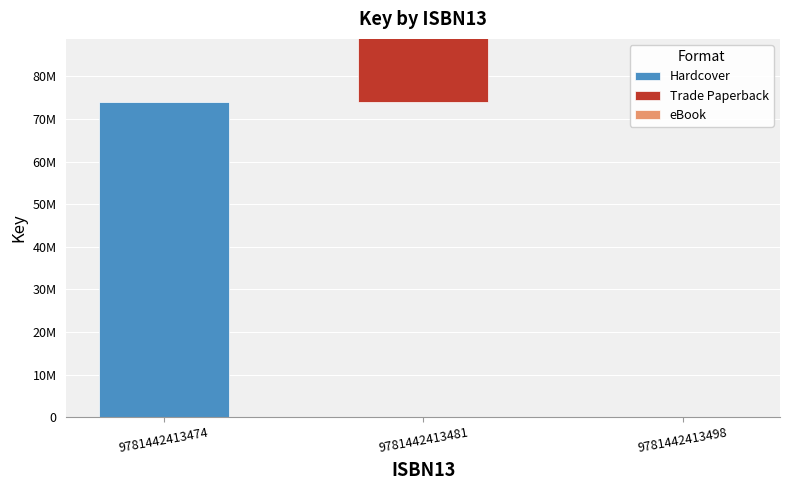

Reading left to right, what are all the values shown in this chart?

Hardcover: 73979720	0	0
Trade Paperback: 0	73979720	0
eBook: 0	0	73979720